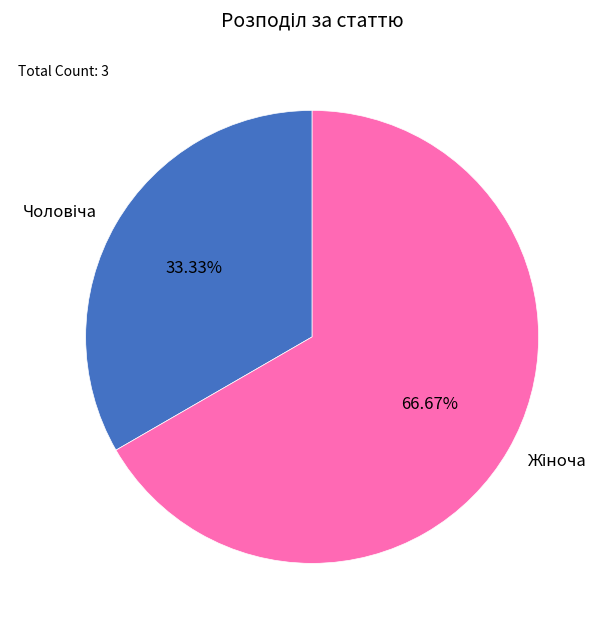

Count the number of slices in the pie.

2